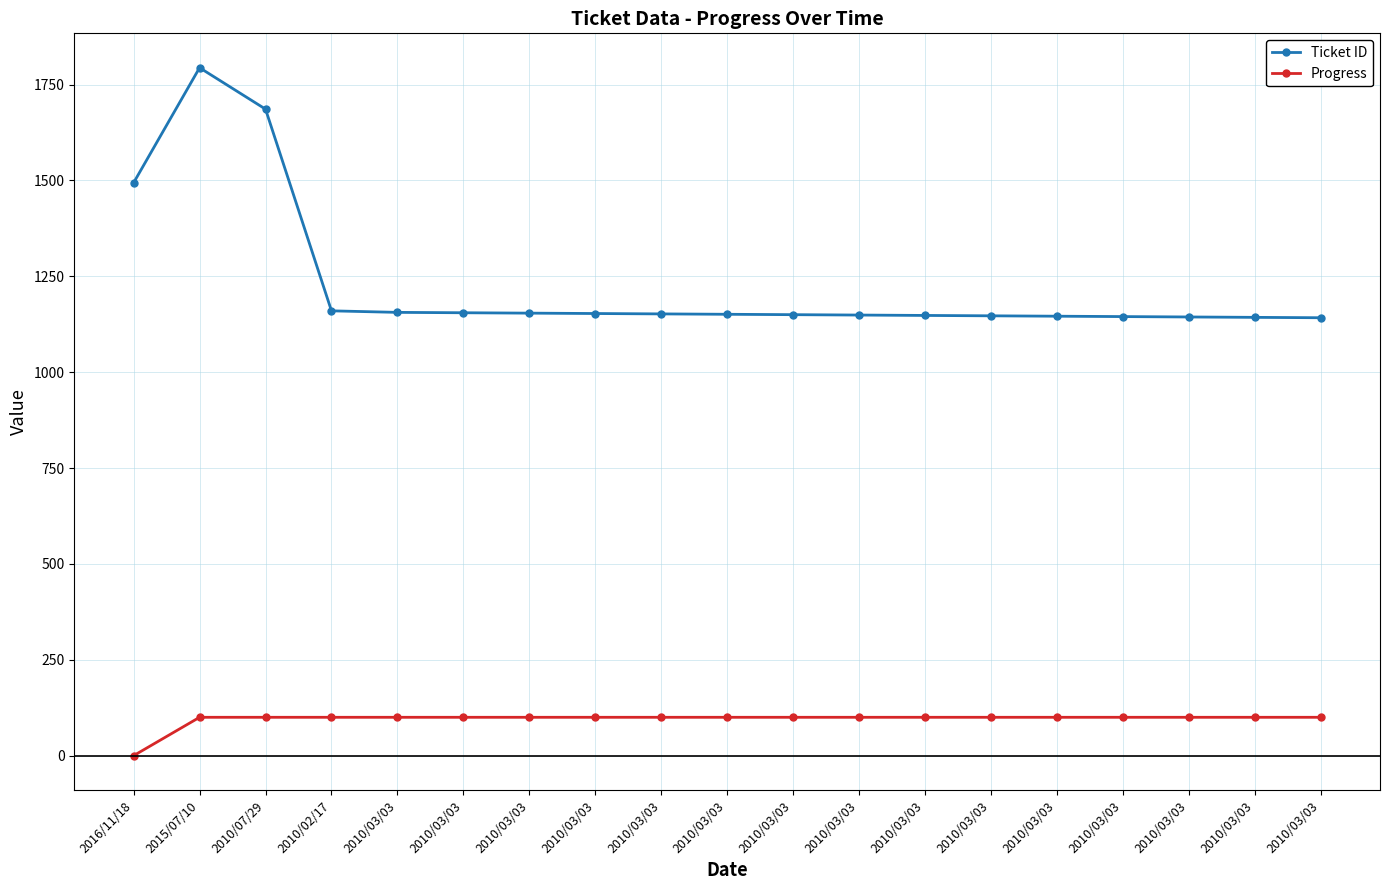

Is it true that Ticket ID equals 1513 at 2010/03/03?

False